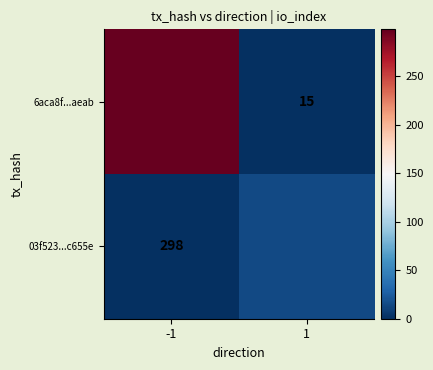

Between -1 and 1, which is larger?

-1